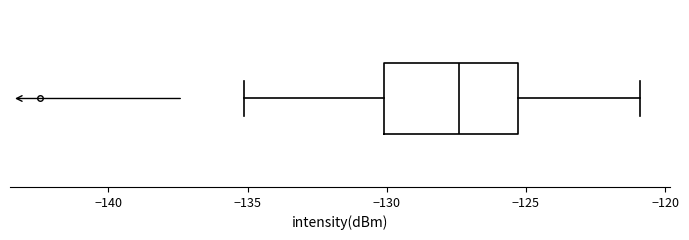

Read this box plot against the x-axis: the position of the median line, the range covered by the box, and the ends of both whiskers. The values are not printed on the chart, so give them approximately, as read against the axis.

median -127.5, box -130.0 to -125.5, whiskers -135.0 to -121.0